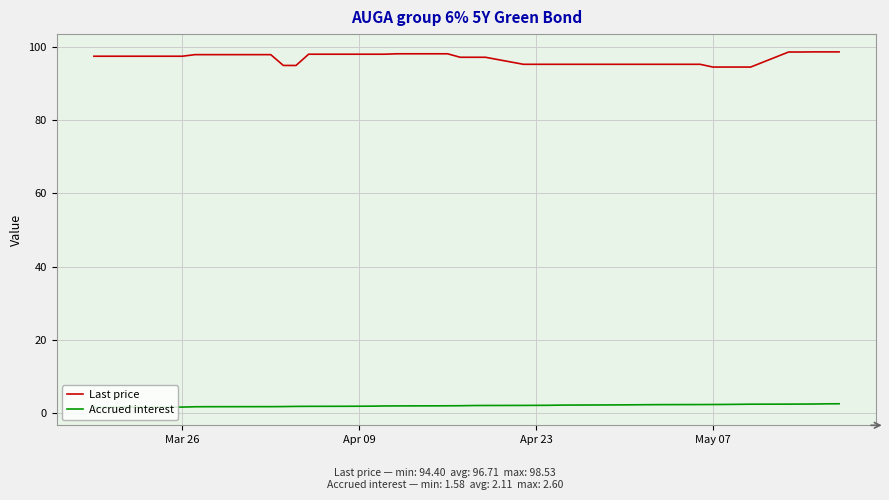

What is the minimum value for Last price?

94.4